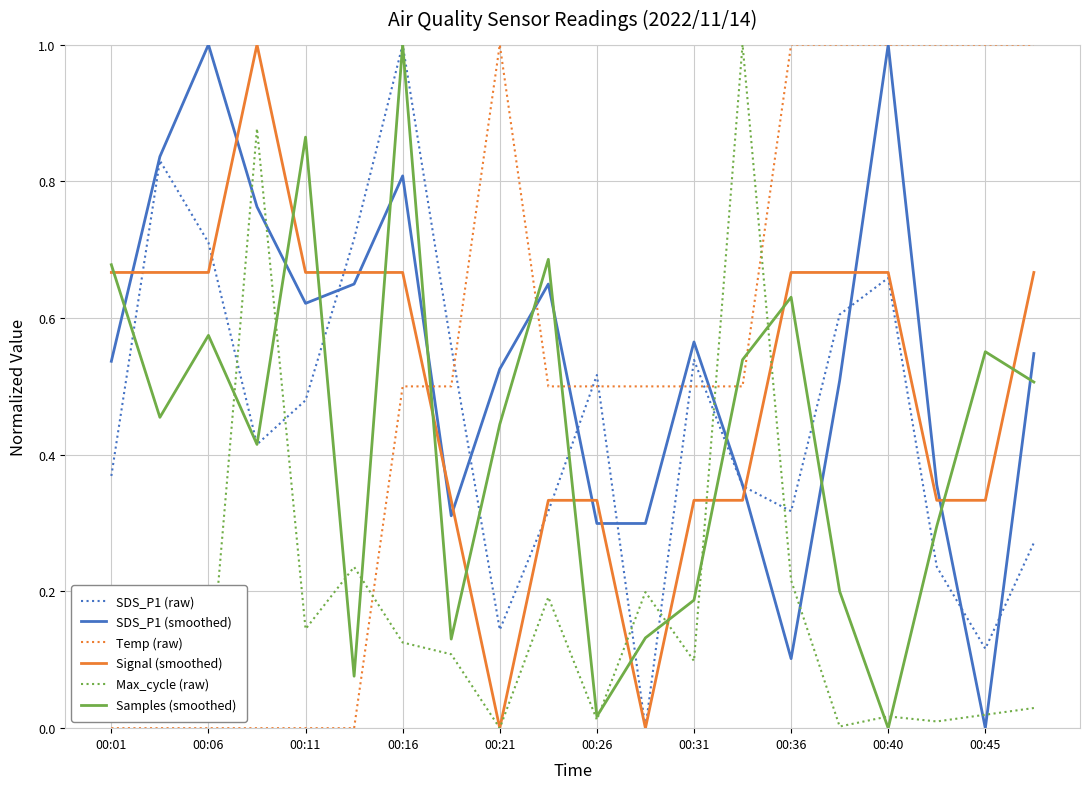

True or false: Max_cycle (raw) has more than 2 points higher than both neighbors.

True